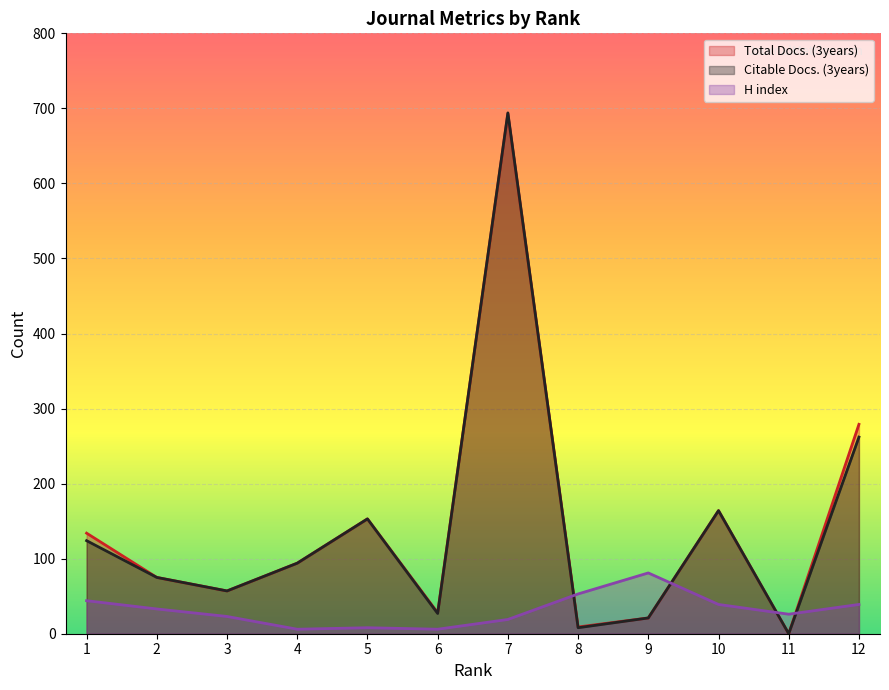

What is the spread (max minus min) of values at 3?

34